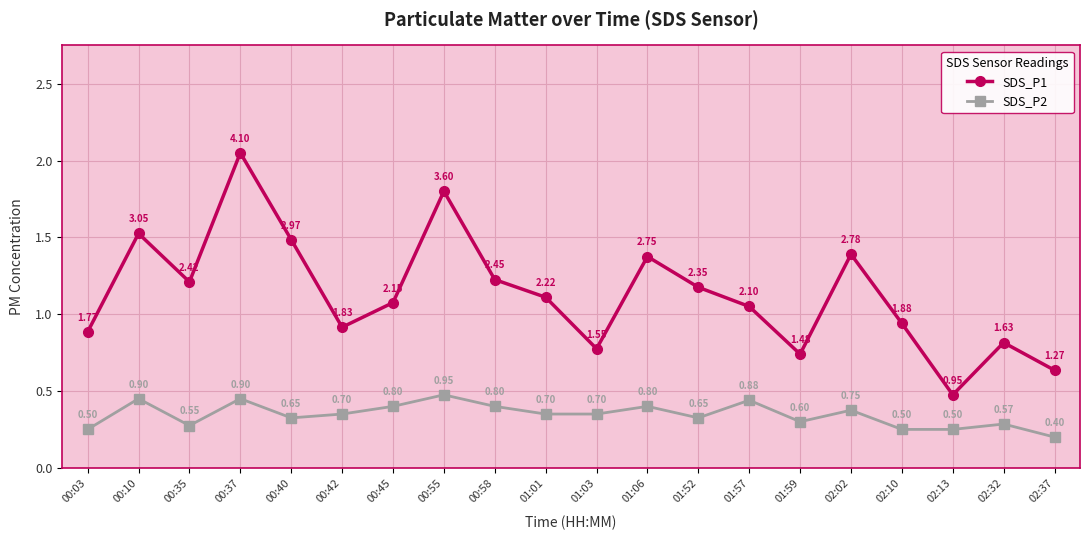

What is the difference between the SDS_P1 values at 00:45 and 02:13?

1.2